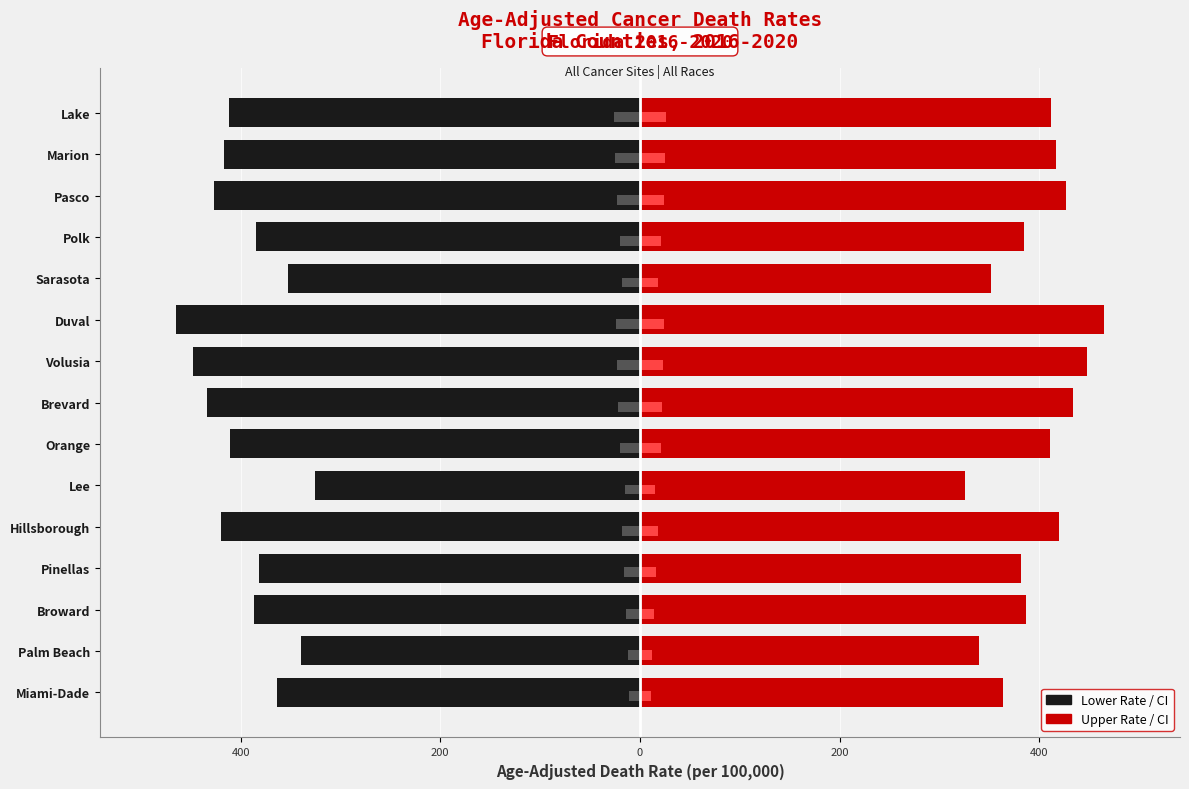

How many groups of bars are there?

15